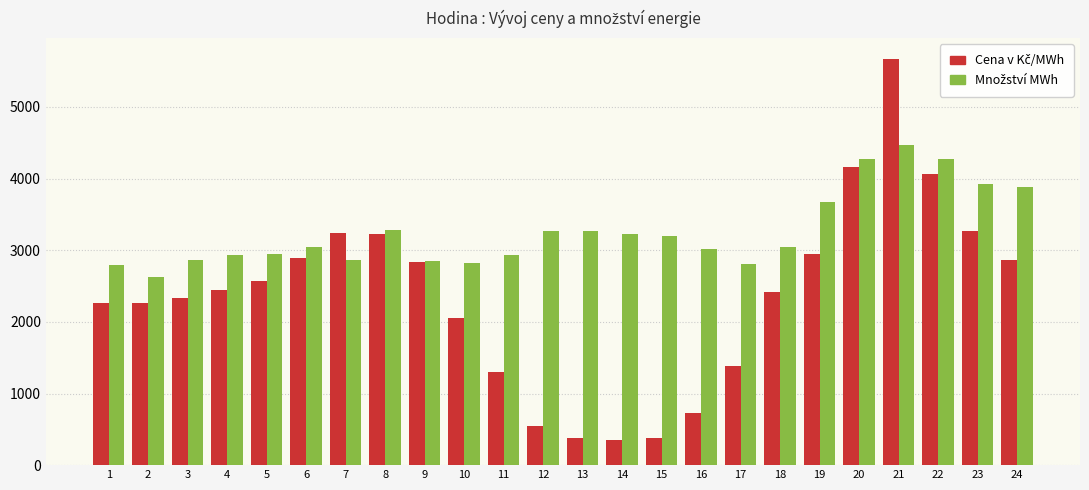

At which category is the sum across all series the highest?

21